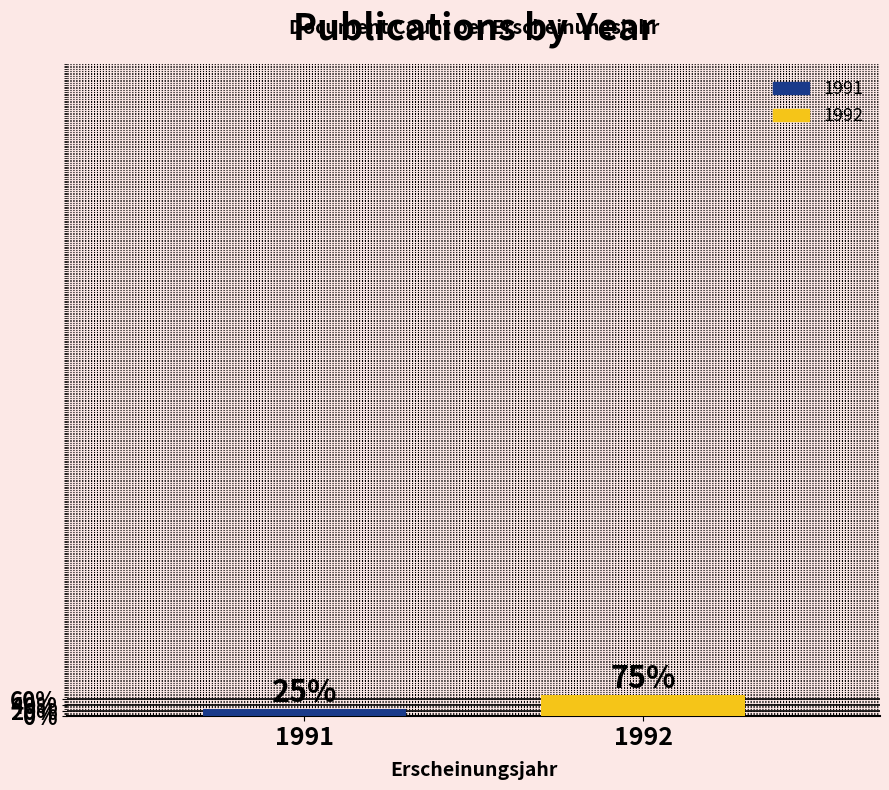

Reading left to right, extract all data points from this chart.

1991=1	1992=3